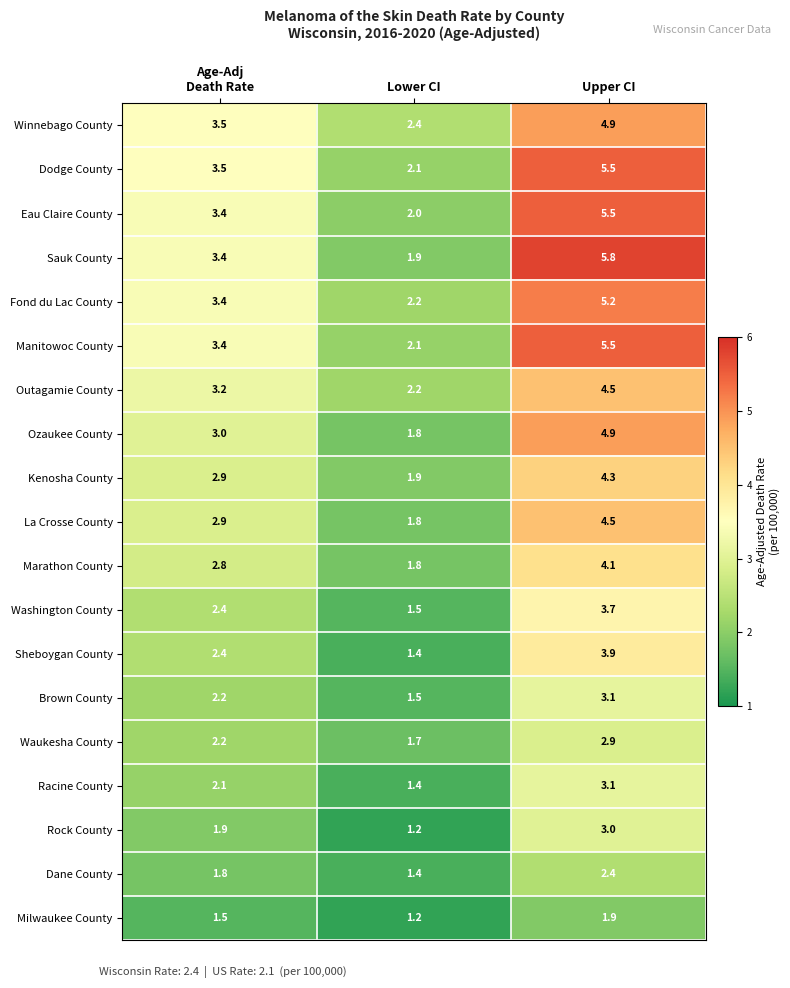

Is it true that Marathon County equals 4.1 at Upper CI?

True